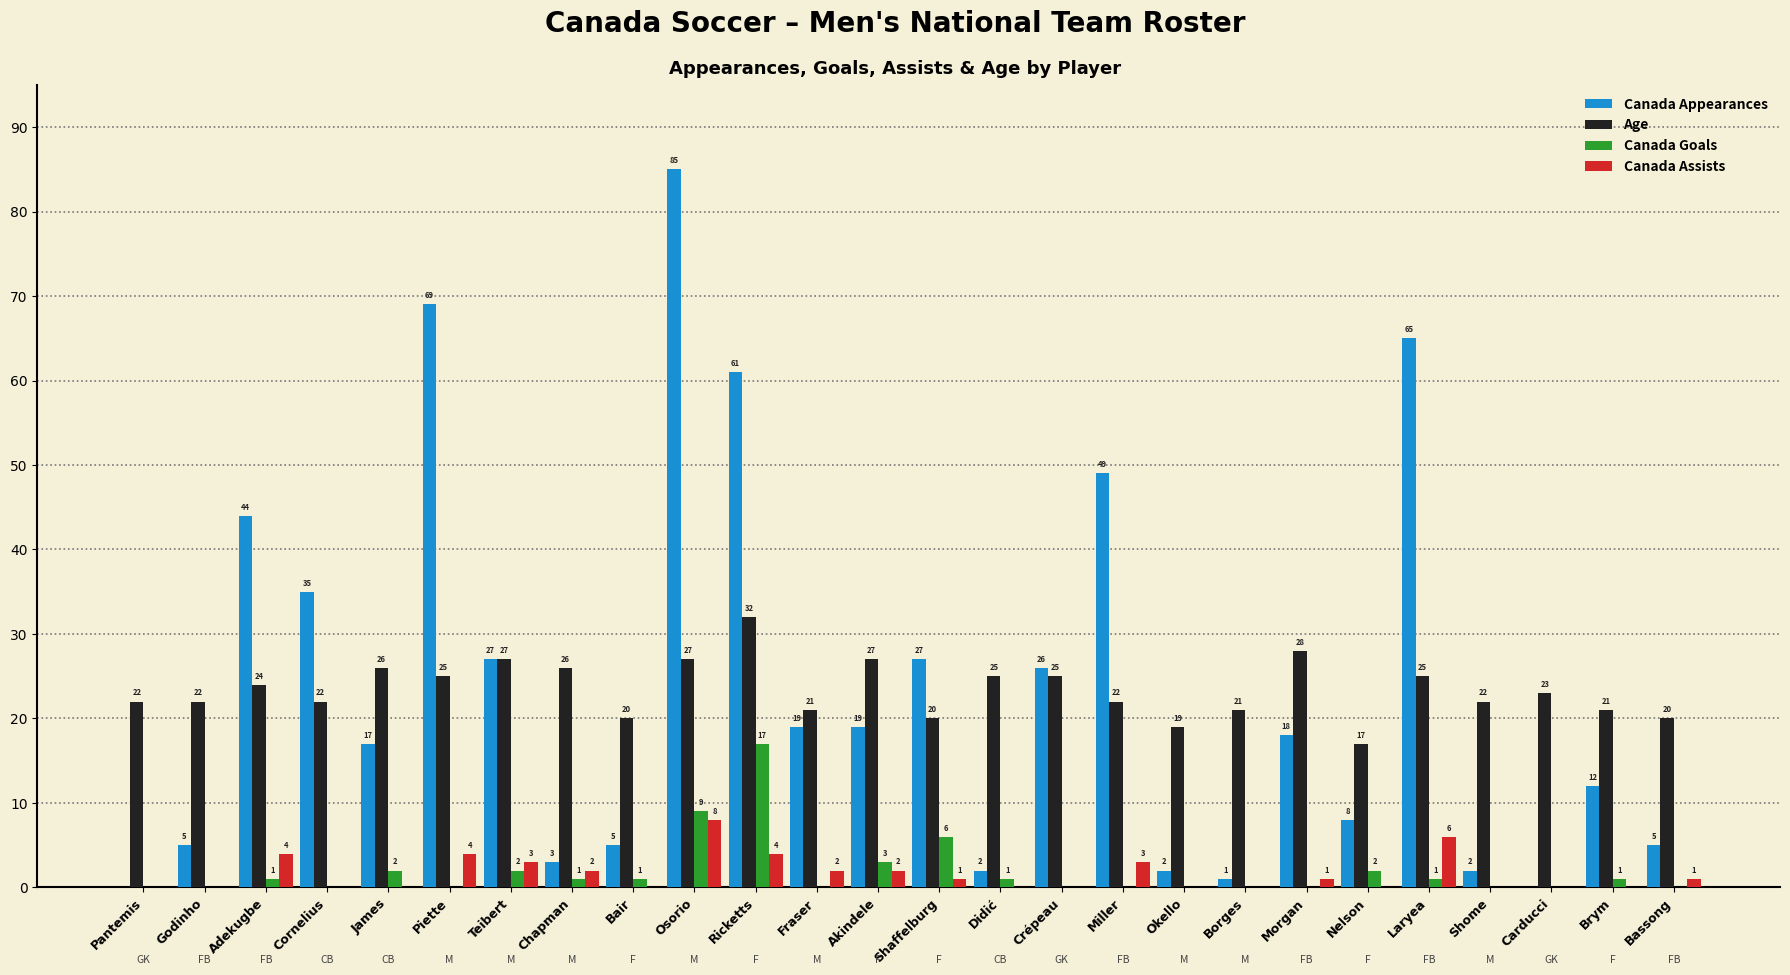

How many groups of bars are there?

26